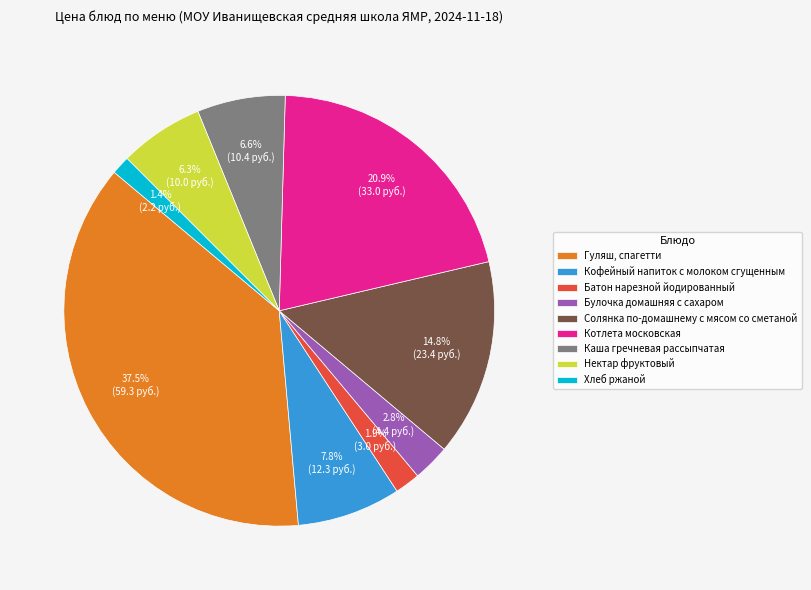

What is the total percentage of Нектар фруктовый and Булочка домашняя с сахаром?

9.1%